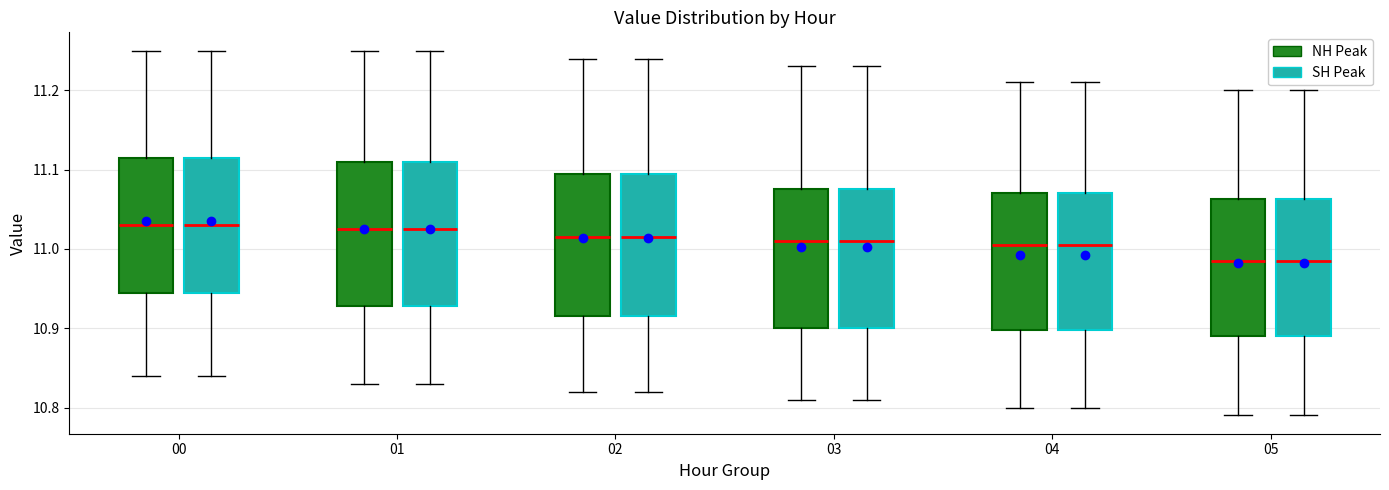

Reading left to right, transcribe this box plot: for each box, give where its median line is, the range the box spans, and where its two whiskers end, as read against the y-axis. The values are not printed on the chart, so give them approximately, as read against the axis.

00 (NH Peak): median 11.03, box 10.95 to 11.12, whiskers 10.84 to 11.25
00 (SH Peak): median 11.03, box 10.95 to 11.12, whiskers 10.84 to 11.25
01 (NH Peak): median 11.03, box 10.93 to 11.11, whiskers 10.83 to 11.25
01 (SH Peak): median 11.03, box 10.93 to 11.11, whiskers 10.83 to 11.25
02 (NH Peak): median 11.02, box 10.92 to 11.10, whiskers 10.82 to 11.24
02 (SH Peak): median 11.02, box 10.92 to 11.10, whiskers 10.82 to 11.24
03 (NH Peak): median 11.01, box 10.90 to 11.08, whiskers 10.81 to 11.23
03 (SH Peak): median 11.01, box 10.90 to 11.08, whiskers 10.81 to 11.23
04 (NH Peak): median 11.01, box 10.90 to 11.07, whiskers 10.80 to 11.21
04 (SH Peak): median 11.01, box 10.90 to 11.07, whiskers 10.80 to 11.21
05 (NH Peak): median 10.99, box 10.89 to 11.06, whiskers 10.79 to 11.20
05 (SH Peak): median 10.99, box 10.89 to 11.06, whiskers 10.79 to 11.20